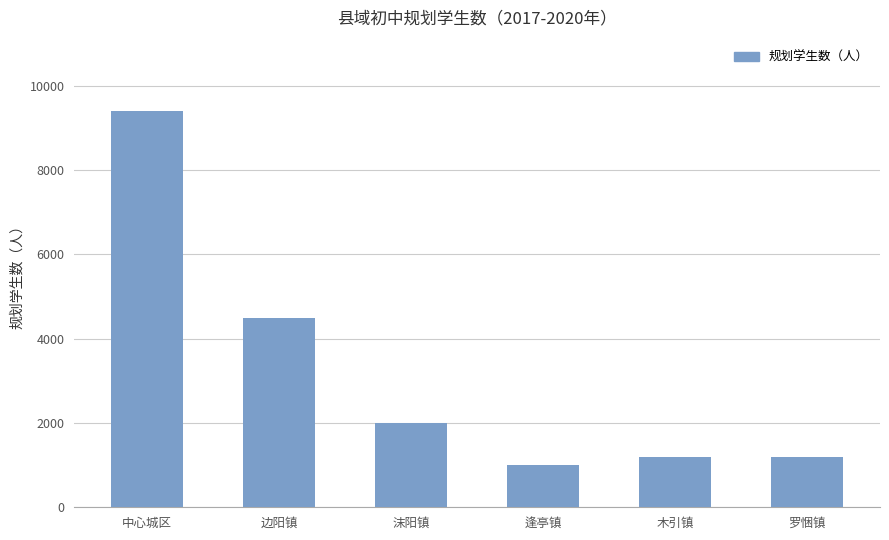

Reading right to left, list all the values displayed in this chart.

罗悃镇=1200	木引镇=1200	逢亭镇=1000	沫阳镇=2000	边阳镇=4500	中心城区=9400